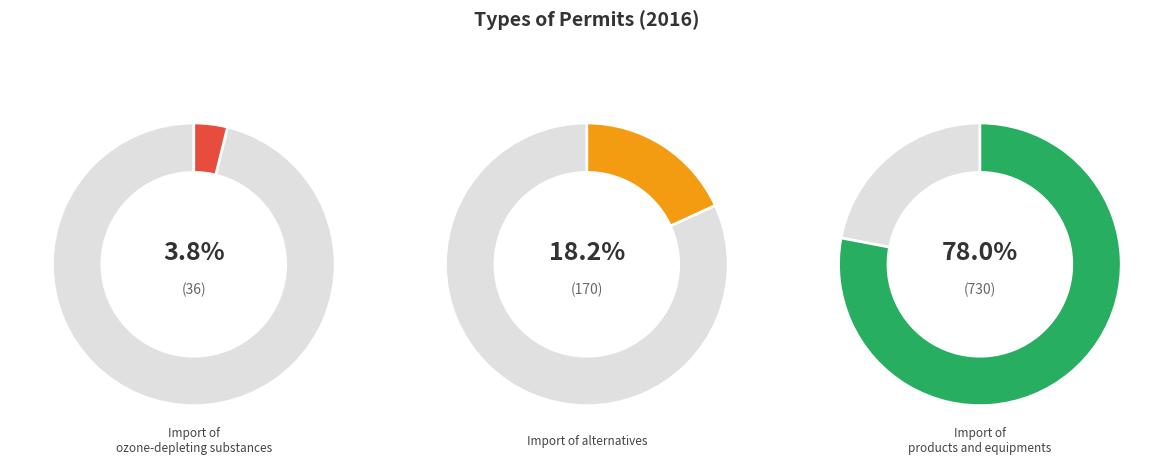

Between Import of products and equipments and Import of alternatives, which is larger?

Import of products and equipments